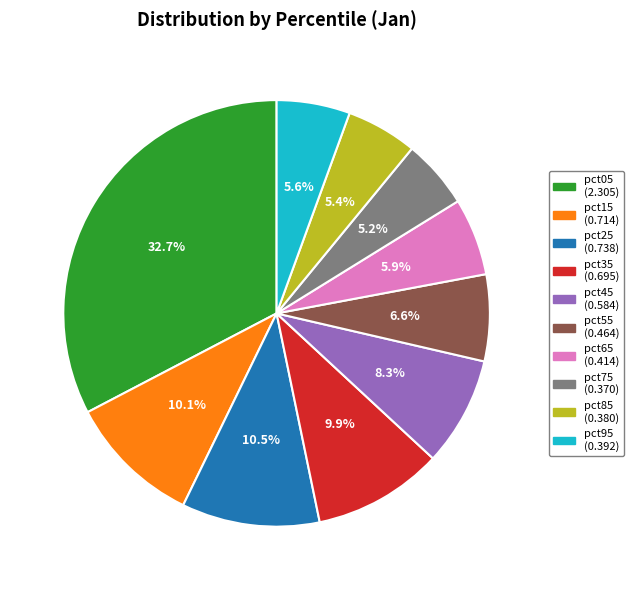

True or false: pct15 accounts for 10% of the total.

True